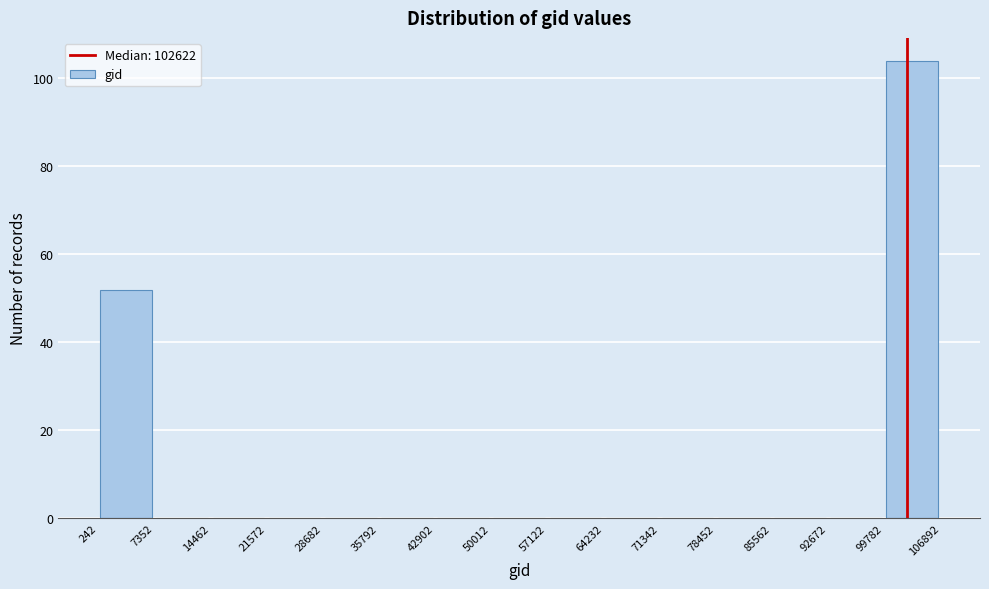

How tall is the bar that spans 242 to 7352 on the x-axis? The values are not printed on the chart, so give them approximately, as read against the axis.

52